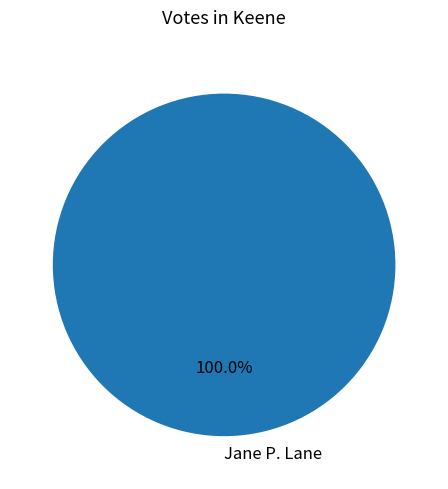

Is there a majority slice in this chart?

Yes